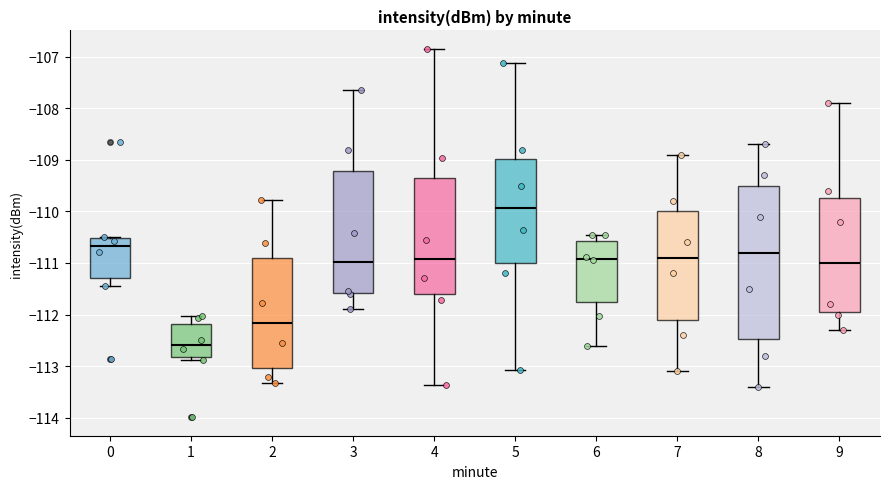

Where is the lower edge of the box at x = 1 on the y-axis? The values are not printed on the chart, so give them approximately, as read against the axis.

-112.8